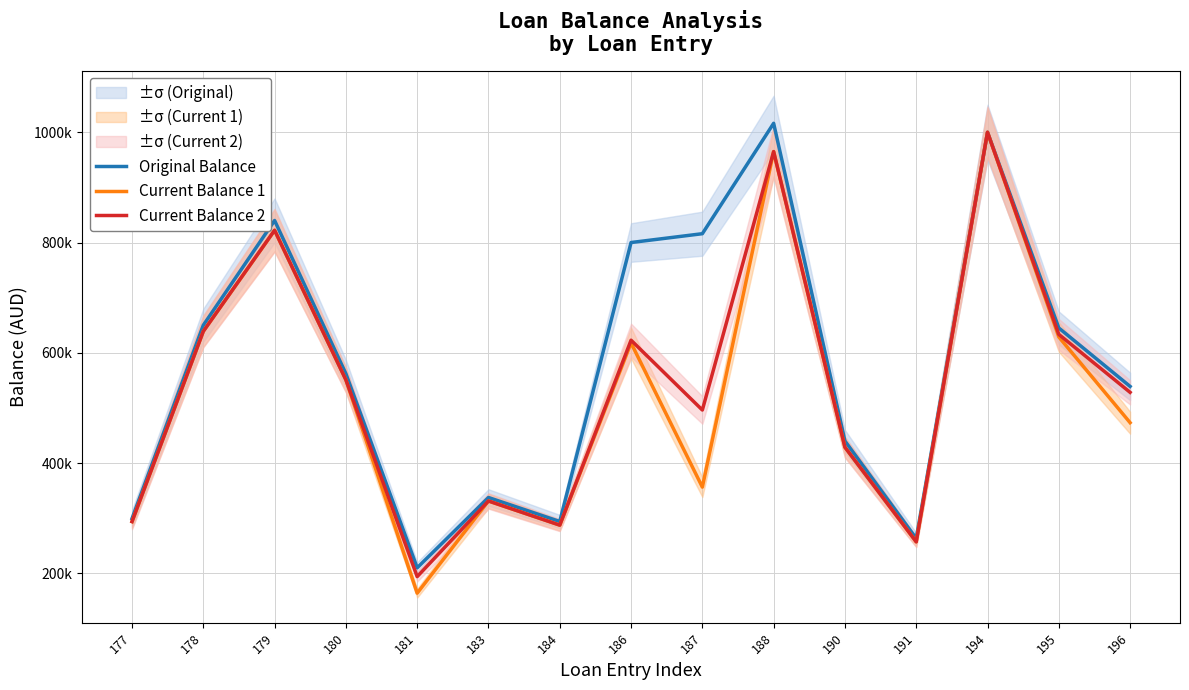

True or false: Current Balance 1 has more than 2 interior local peaks.

True